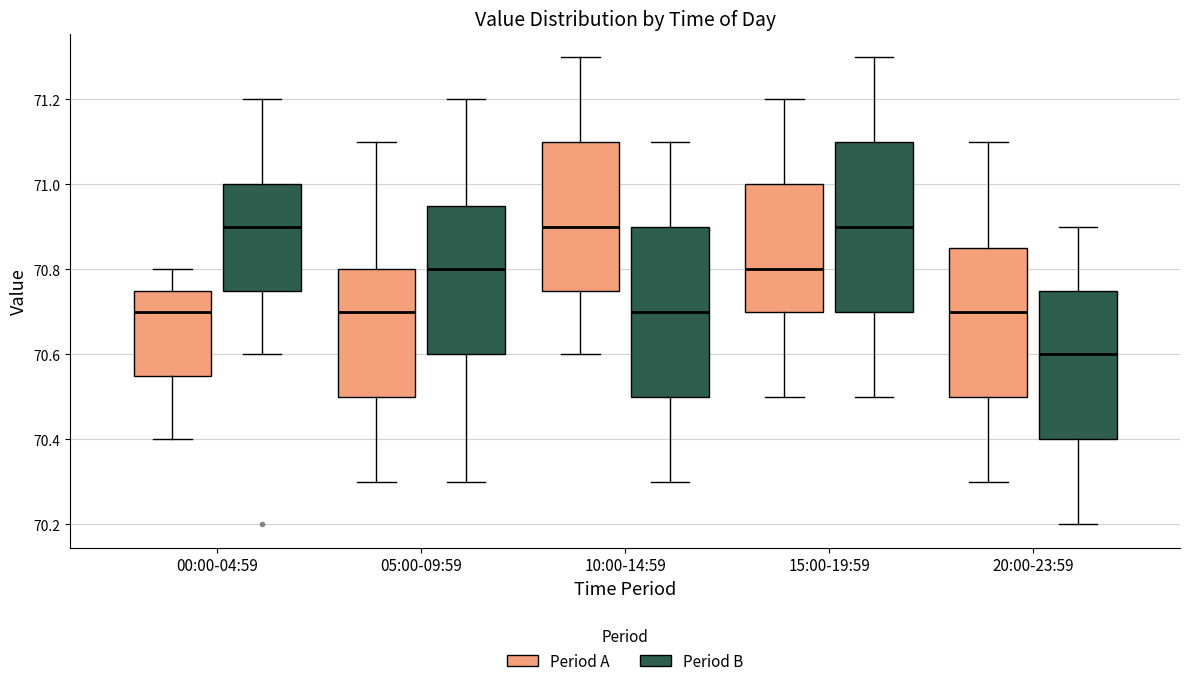

Reading left to right, transcribe this box plot: for each box, give where its median line is, the range the box spans, and where its two whiskers end, as read against the y-axis. The values are not printed on the chart, so give them approximately, as read against the axis.

00:00-04:59 (Period A): median 70.70, box 70.56 to 70.76, whiskers 70.40 to 70.80
00:00-04:59 (Period B): median 70.90, box 70.76 to 71.00, whiskers 70.60 to 71.20
05:00-09:59 (Period A): median 70.70, box 70.50 to 70.80, whiskers 70.30 to 71.10
05:00-09:59 (Period B): median 70.80, box 70.60 to 70.96, whiskers 70.30 to 71.20
10:00-14:59 (Period A): median 70.90, box 70.76 to 71.10, whiskers 70.60 to 71.30
10:00-14:59 (Period B): median 70.70, box 70.50 to 70.90, whiskers 70.30 to 71.10
15:00-19:59 (Period A): median 70.80, box 70.70 to 71.00, whiskers 70.50 to 71.20
15:00-19:59 (Period B): median 70.90, box 70.70 to 71.10, whiskers 70.50 to 71.30
20:00-23:59 (Period A): median 70.70, box 70.50 to 70.86, whiskers 70.30 to 71.10
20:00-23:59 (Period B): median 70.60, box 70.40 to 70.76, whiskers 70.20 to 70.90